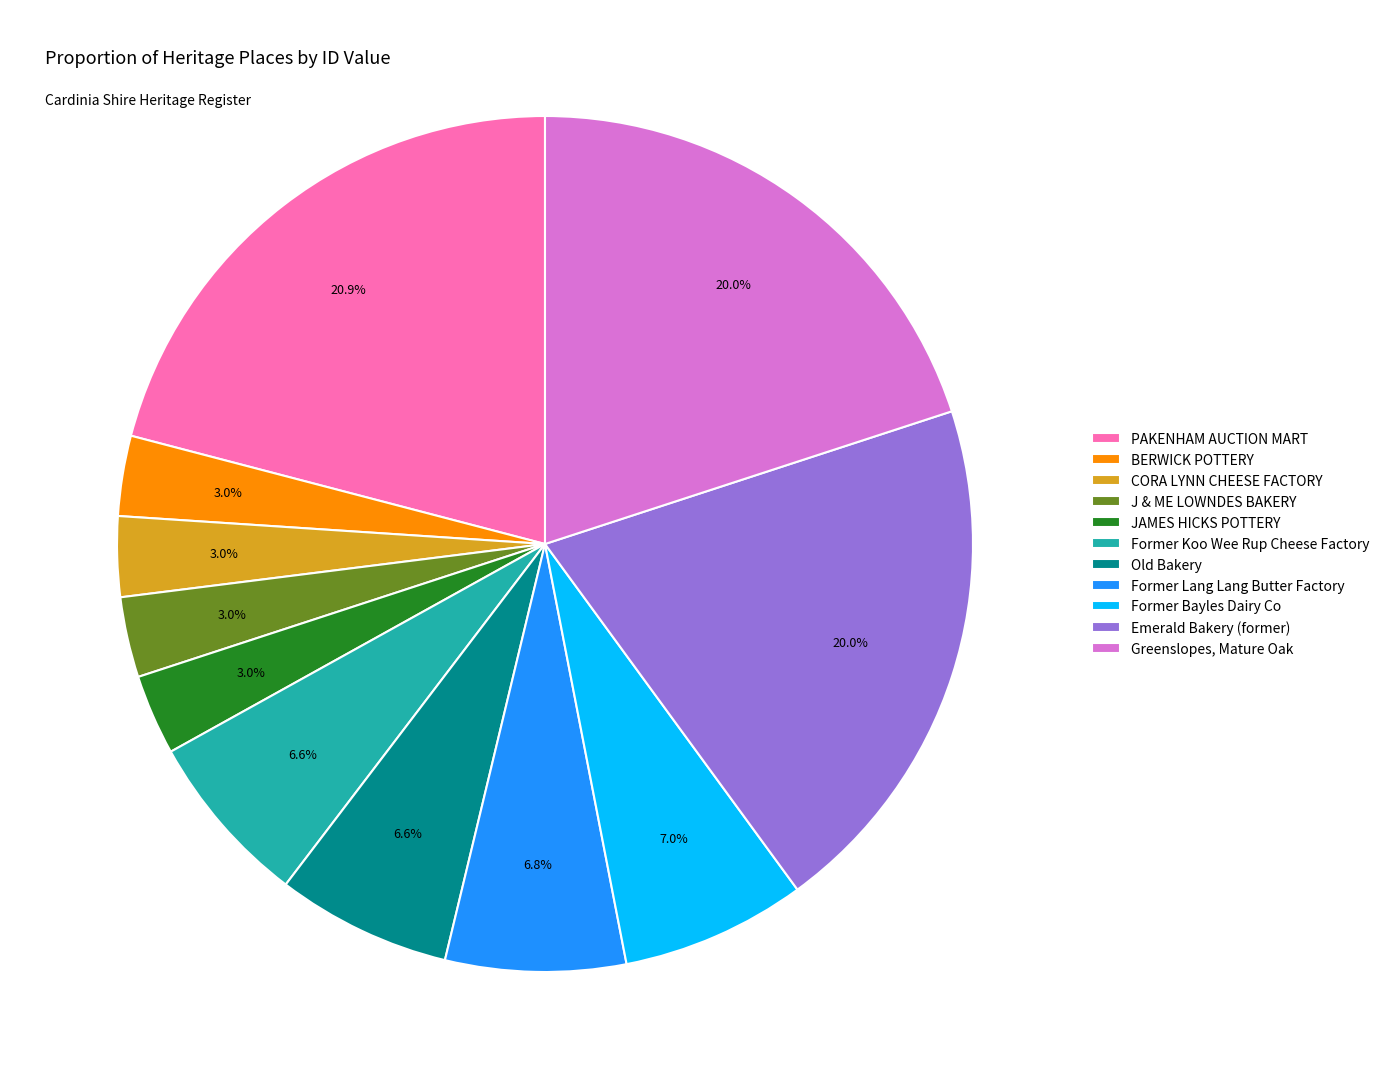

Does Former Bayles Dairy Co represent more than half of the total?

No